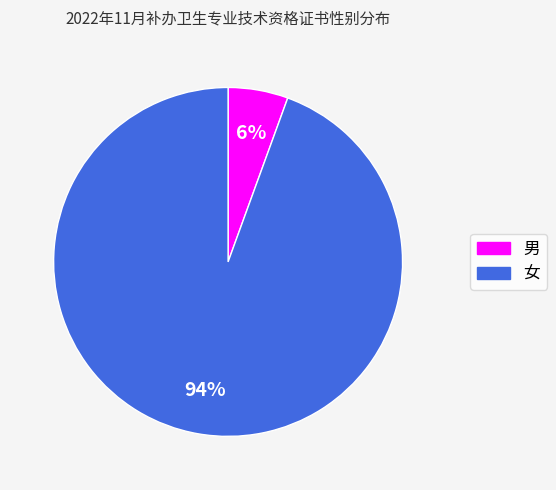

How many segments does this pie chart have?

2